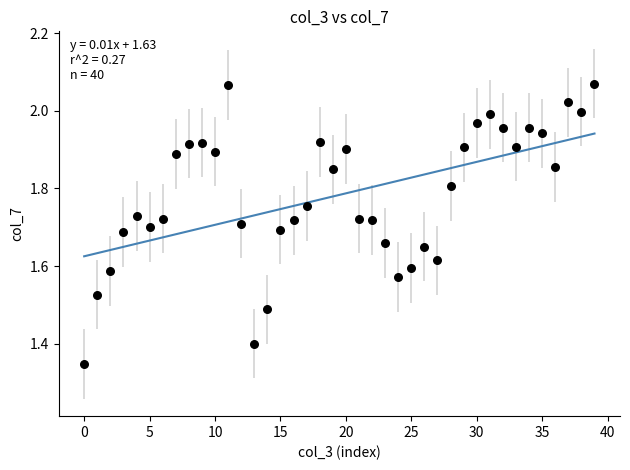

What is the range of Y values (max minus min)?

0.7